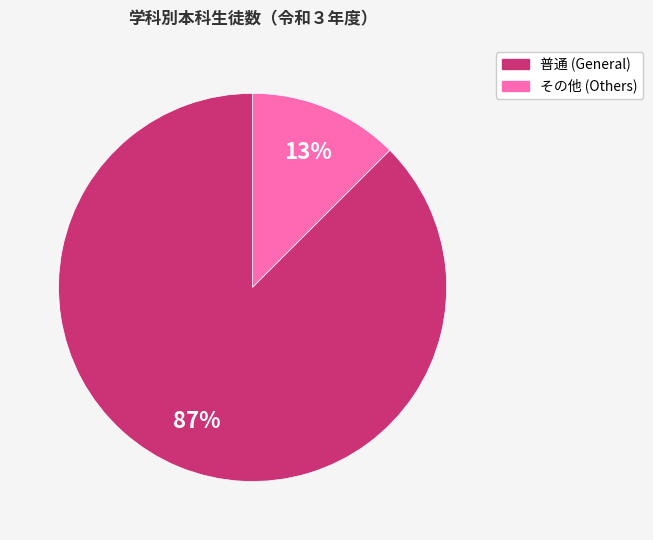

To the nearest percent, what is the average slice percentage?

50%